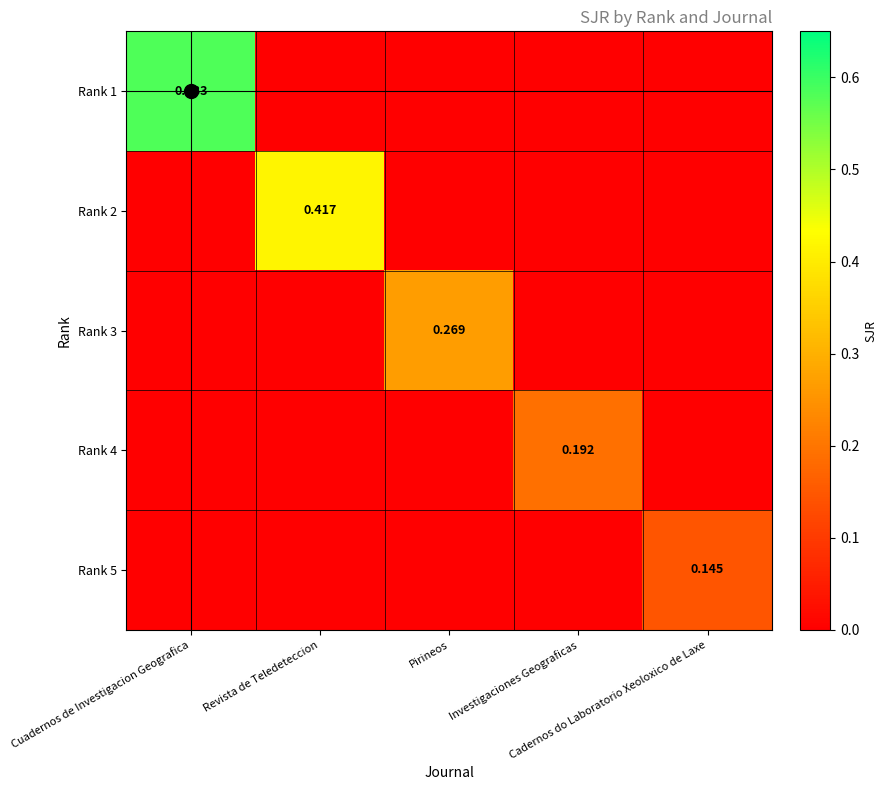

Between Cuadernos de Investigacion Geografica and Revista de Teledeteccion, which is larger?

Cuadernos de Investigacion Geografica